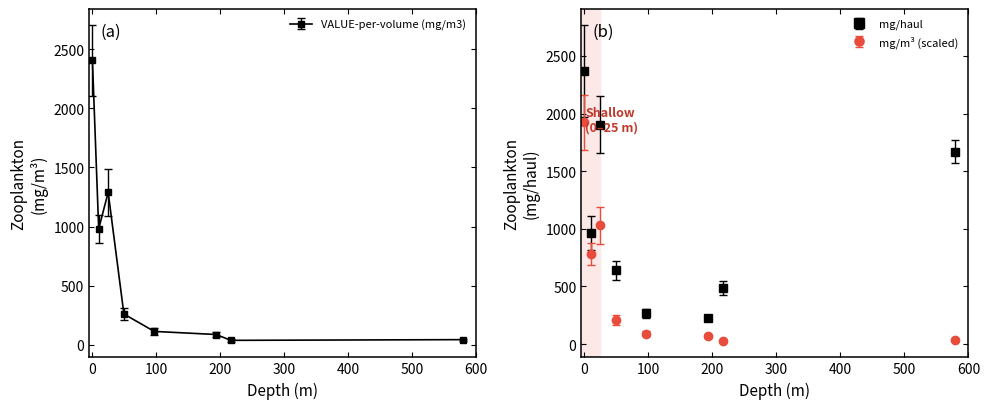

At which category does VALUE-per-volume (mg/m3) reach its first local peak?

24.6